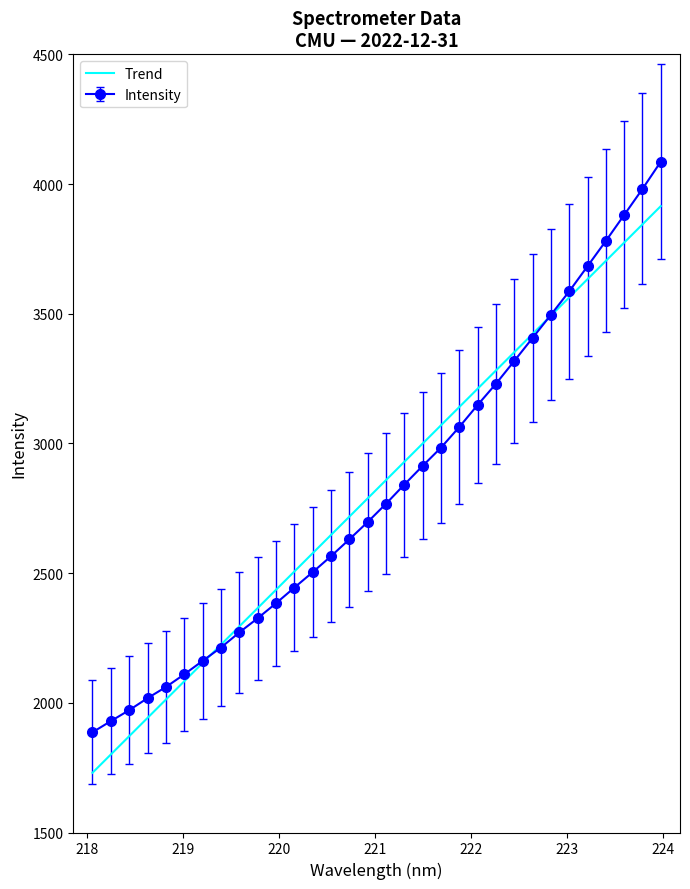

What is the value of the 32nd point from the left?

4086.3